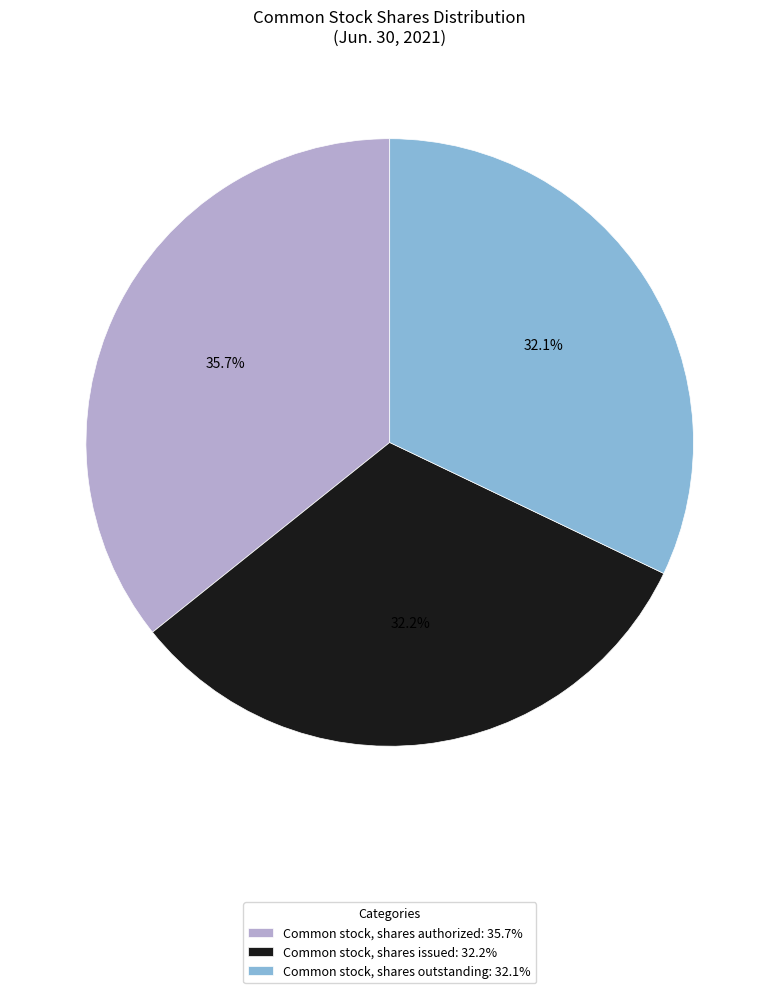

What percentage is the Common stock, shares authorized slice, to the nearest percent?

36%